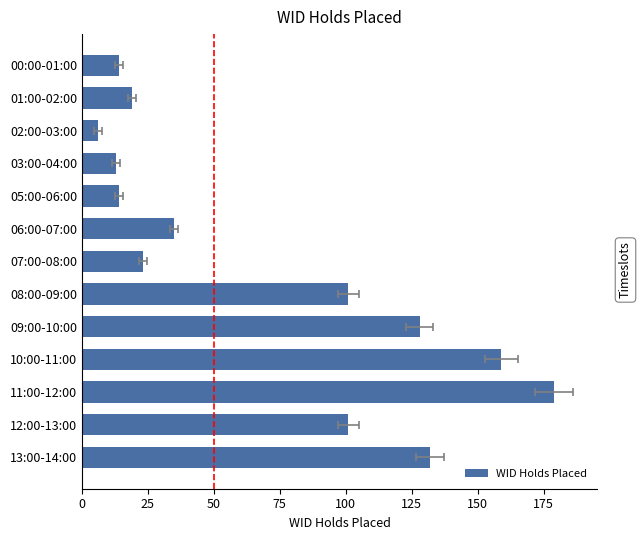

How many data points are less than 35?

6